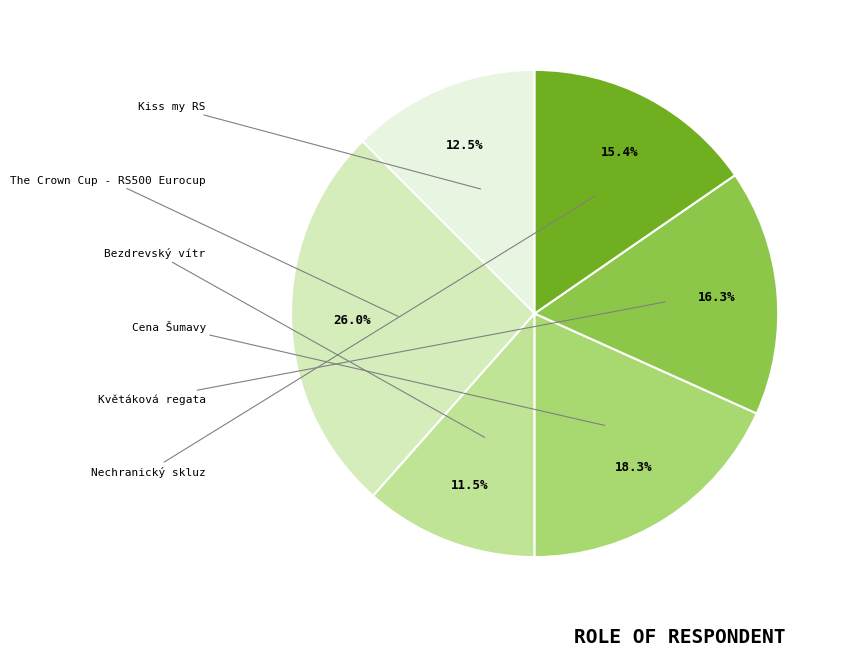

Is there any slice that represents more than half of the pie?

No